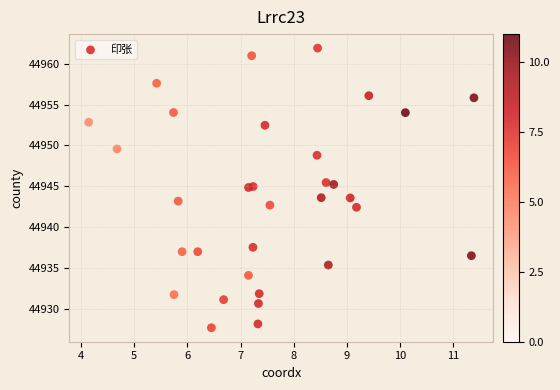

What is the range of X values (max minus min)?

7.2